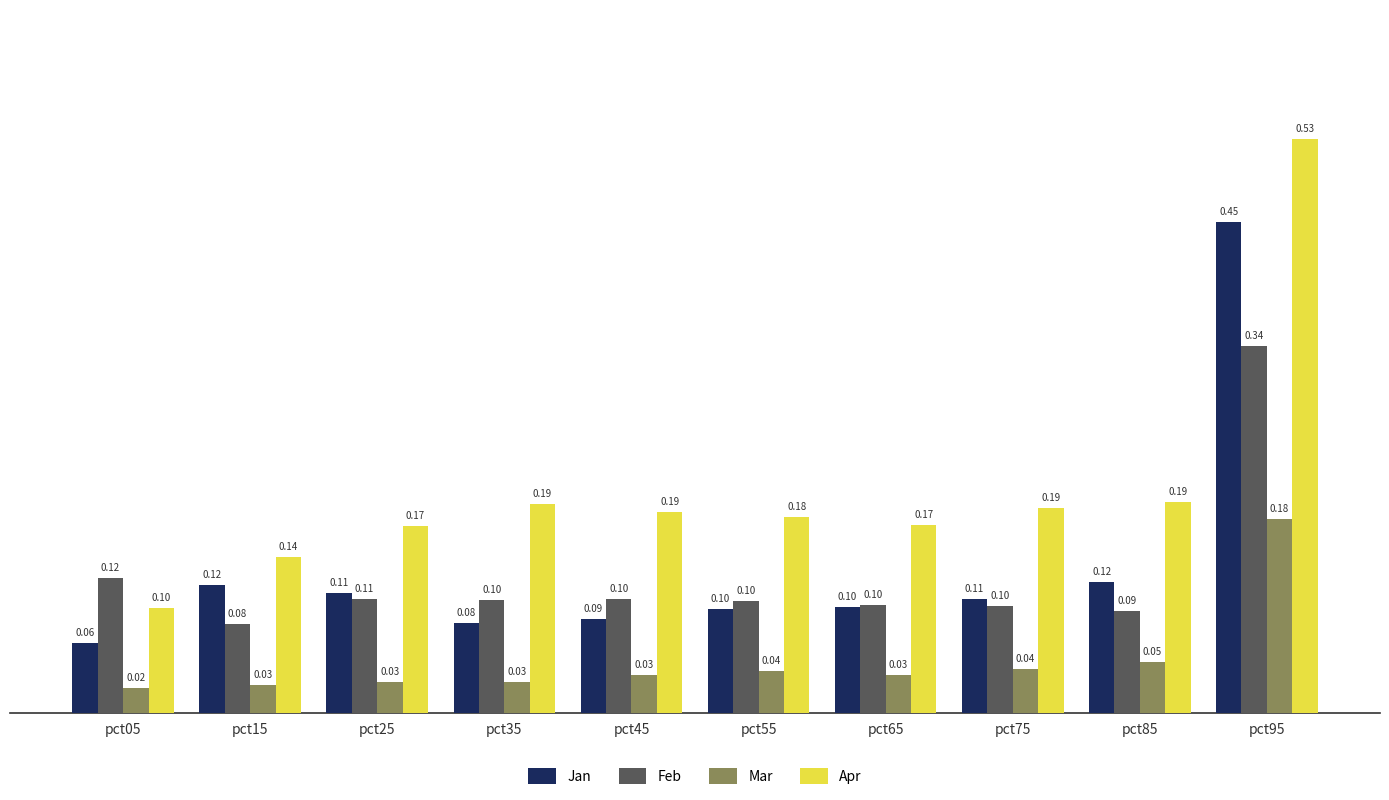

What is the sum of all Jan values?

1.3